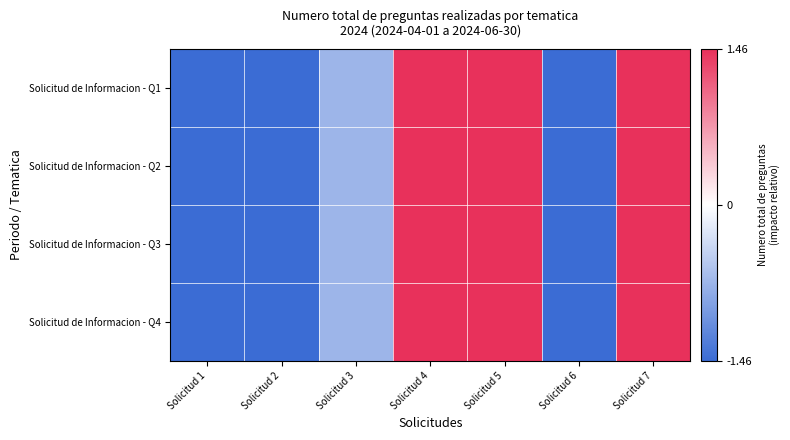

Which category has the lowest value across all series?

Solicitud 1